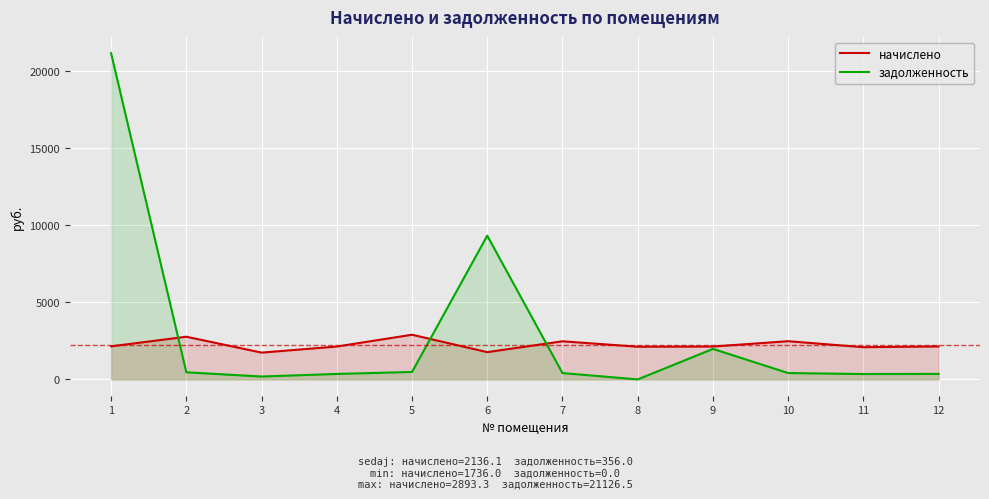

In задолженность, how many points are lower than both neighbors (excluding endpoints)?

3